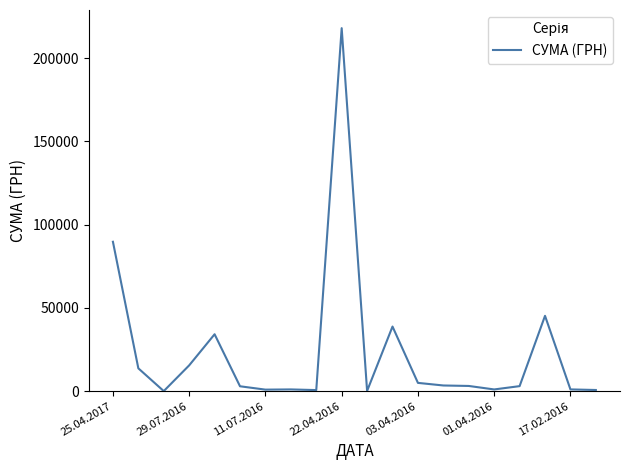

Which category has the highest value across all series?

22.04.2016